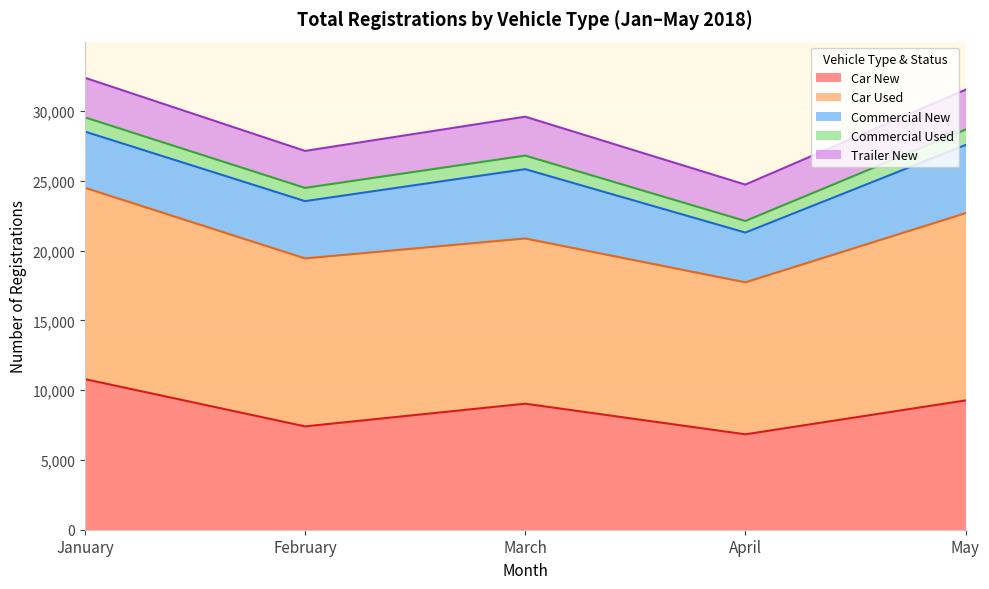

At which label does Commercial Used first exceed 974?

January